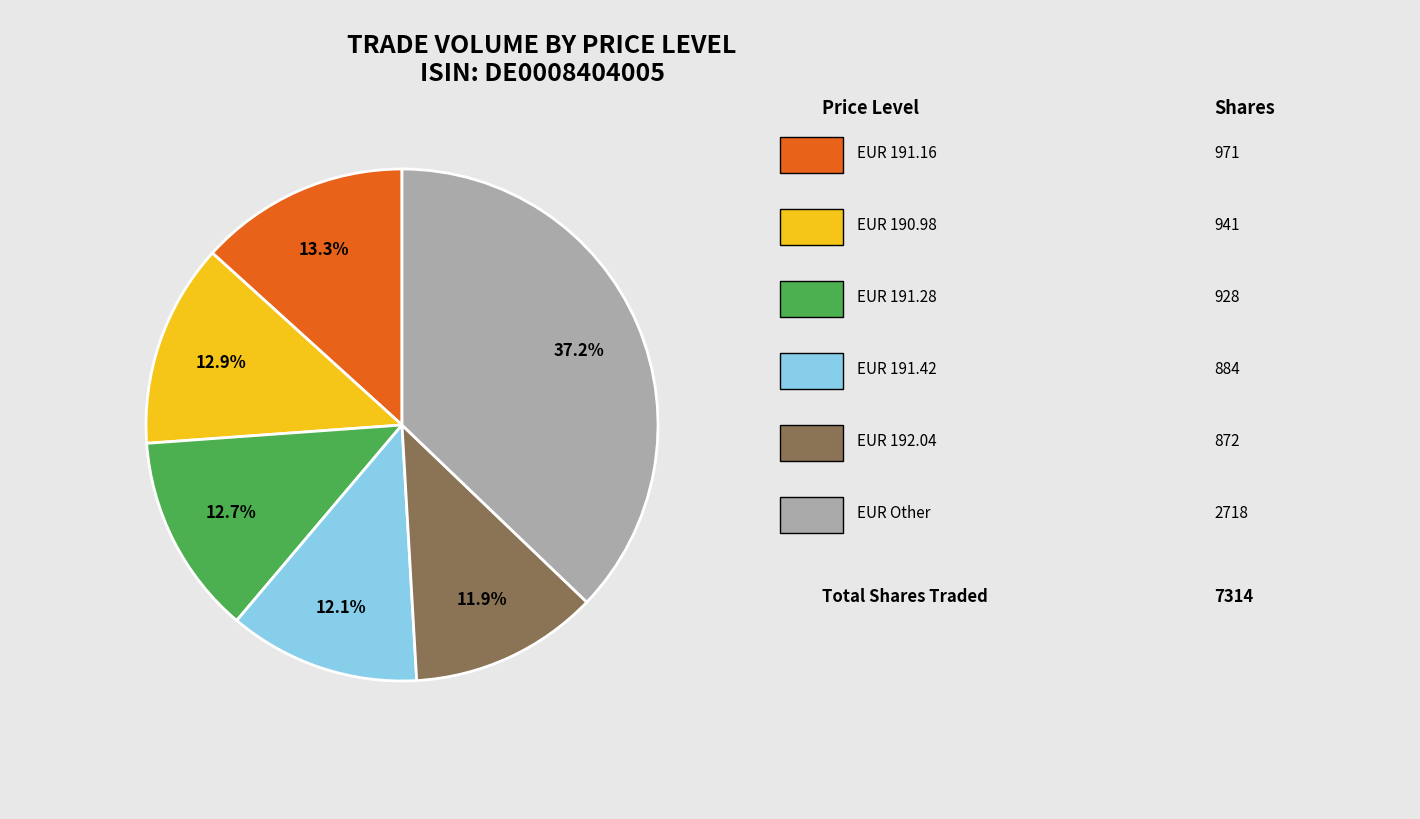

Is there a majority slice in this chart?

No